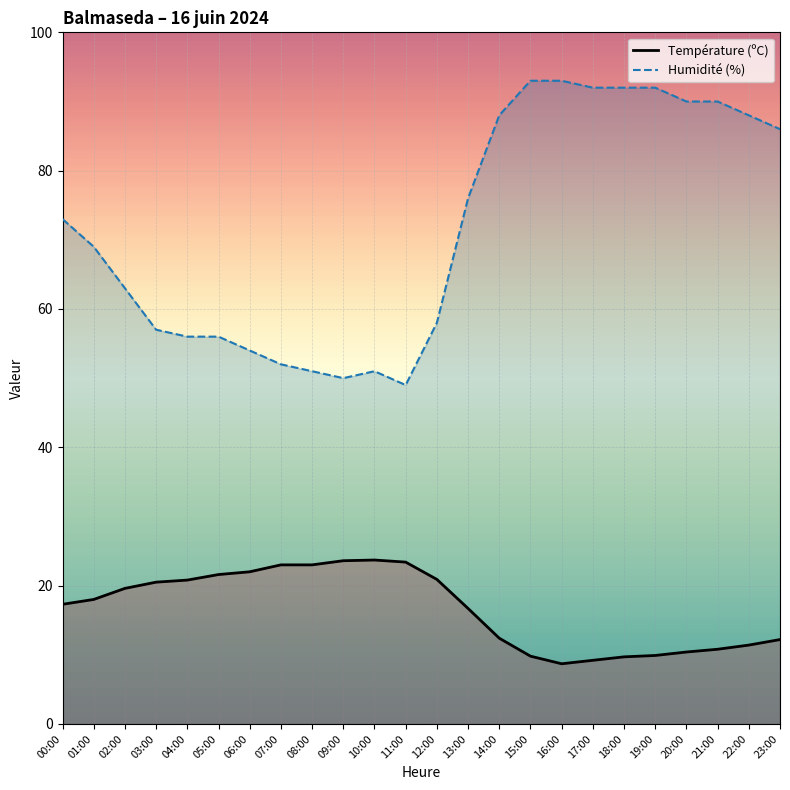

What is the label of the 6th point from the right?

18:00